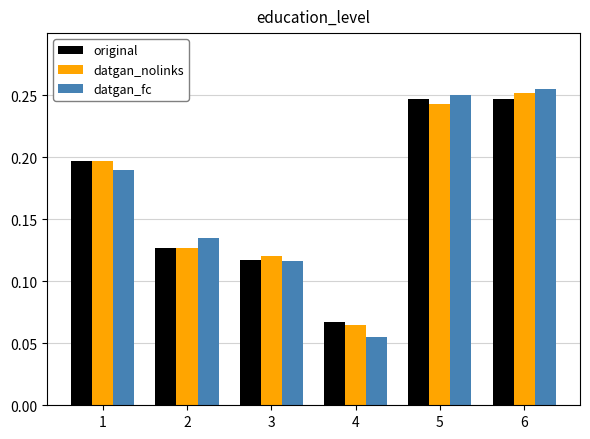

How many categories are shown in the chart?

6